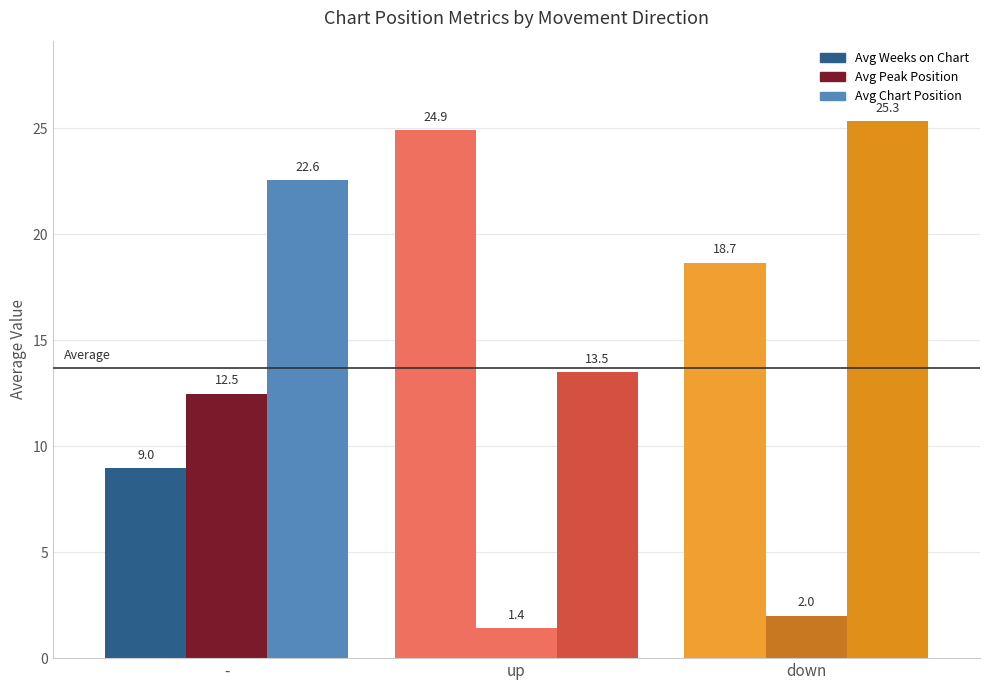

Reading left to right, what are all the values shown in this chart?

Avg Weeks on Chart: 9.0	24.9	18.7
Avg Peak Position: 12.5	1.4	2.0
Avg Chart Position: 22.6	13.5	25.3